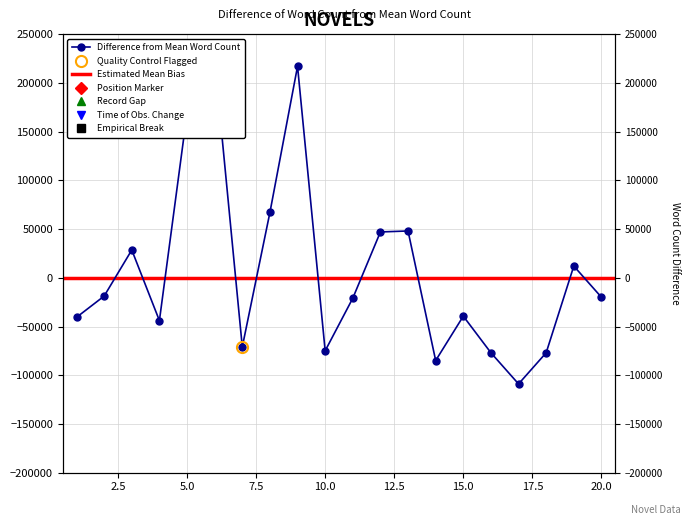

True or false: there are more than 0 points higher than both neighbors.

True